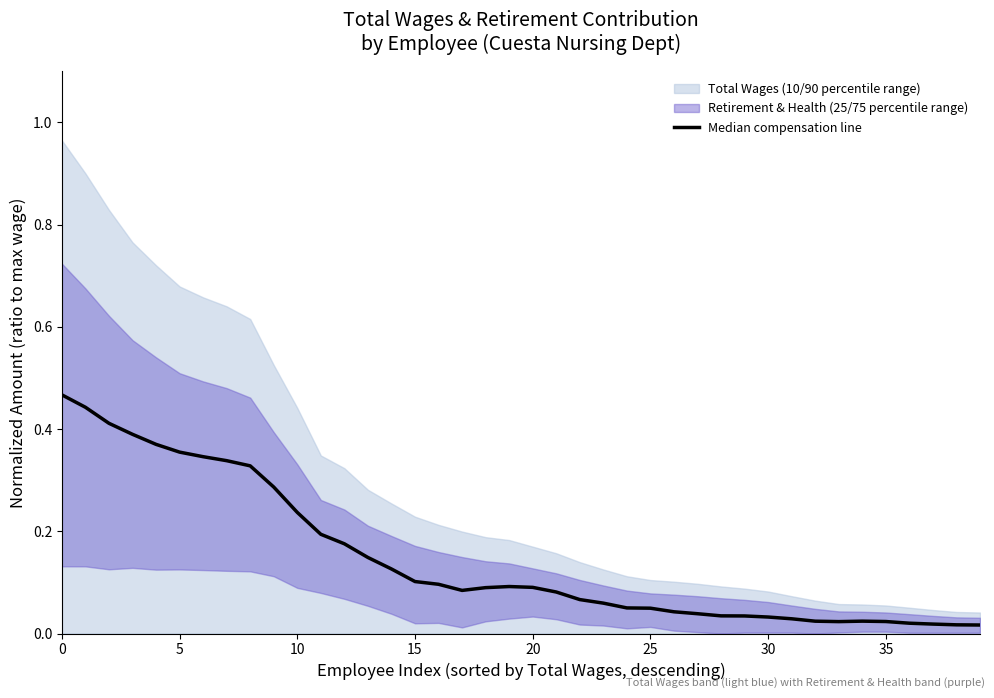

What is the change in value from 10 to 35?

-0.4